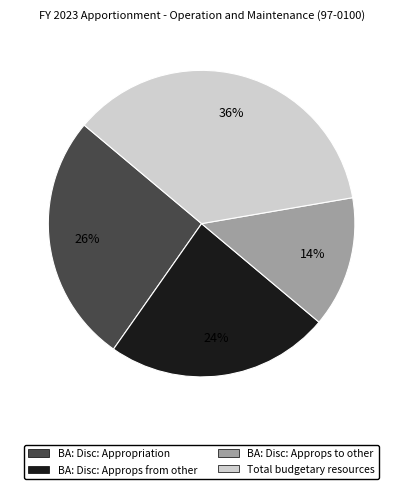

Does any single category account for the majority?

No